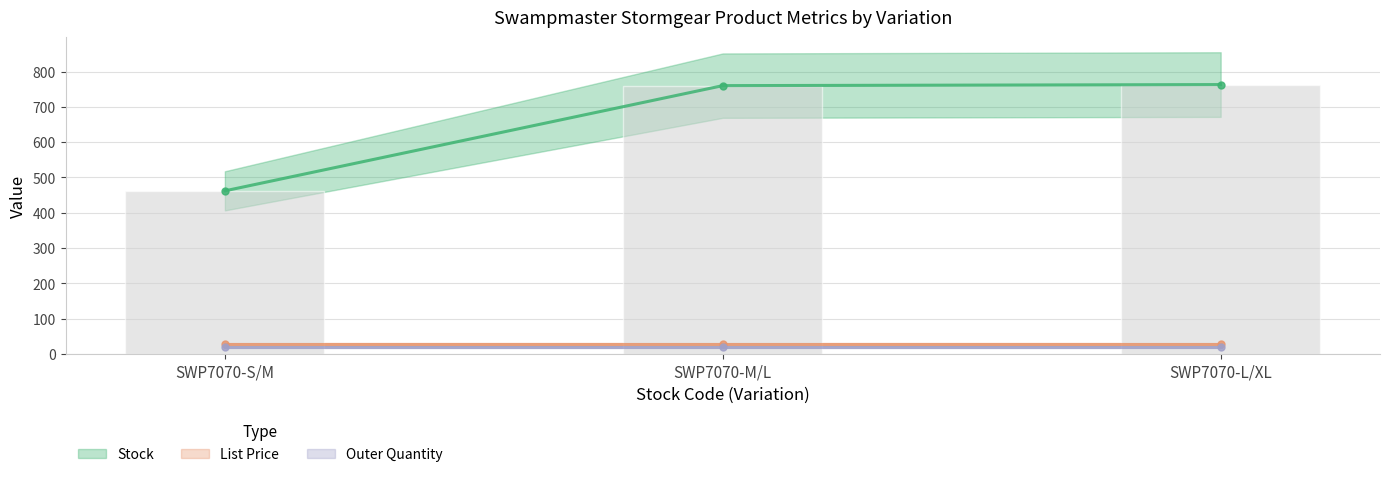

At which label is the value closest to 612?

SWP7070-M/L